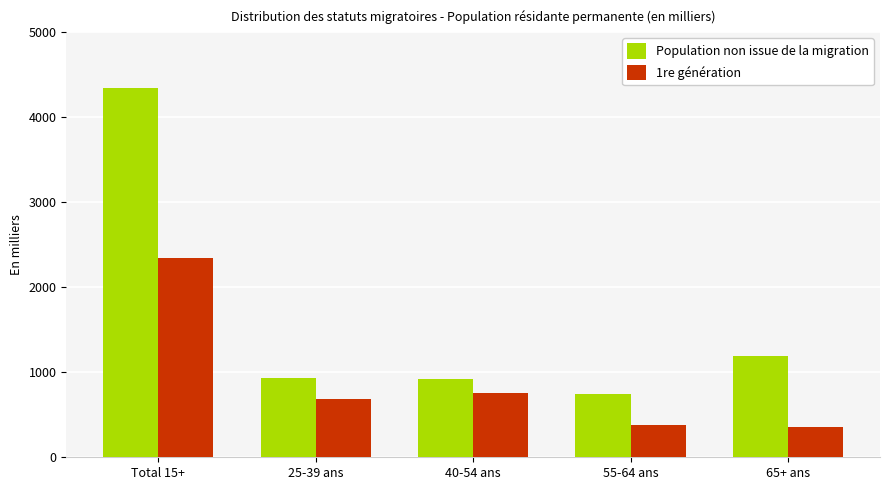

What is the difference between the maximum and minimum values in the Population non issue de la migration series?

3599.5